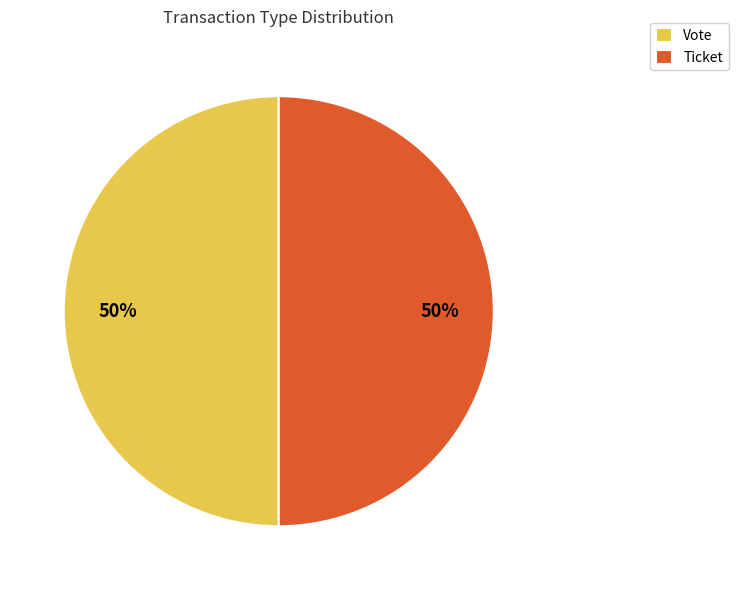

What percentage is the Ticket slice, to the nearest percent?

50%